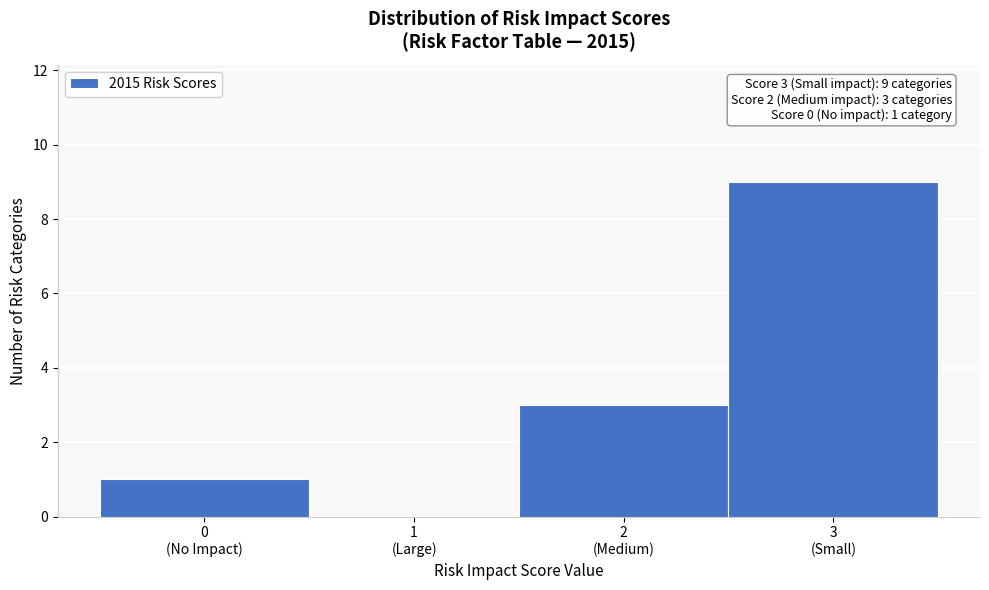

What is the sum of all values?

13